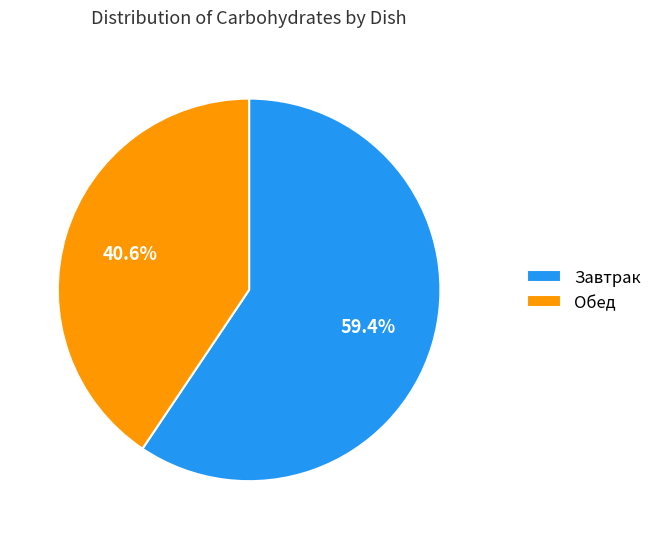

What is the smallest slice in the pie chart?

Обед